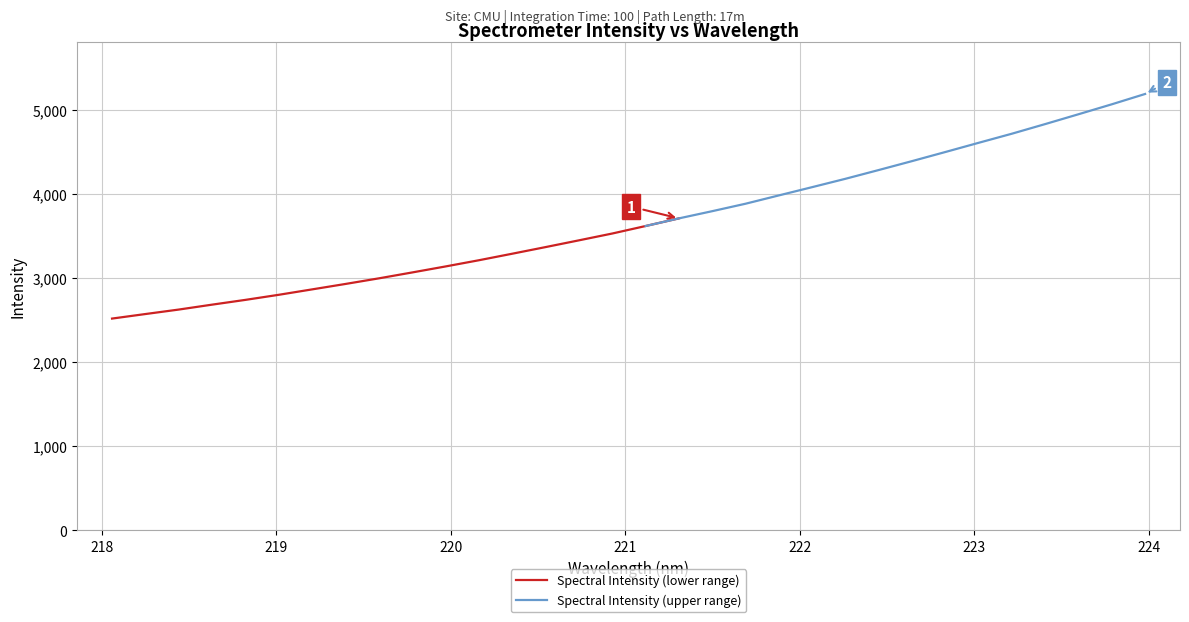

The chart shows a value of 2738.3 at 218.8244. True or false?

True